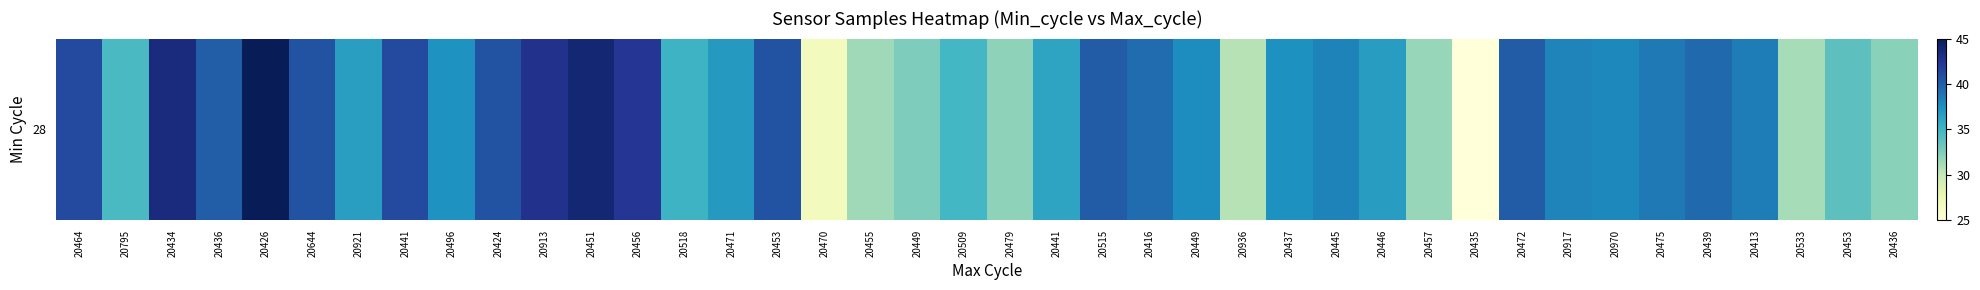

Approximately how many times larger is the value at 20471 compared to 20533?

1.2